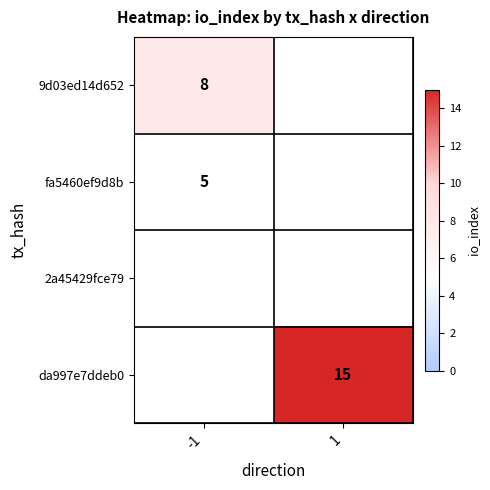

The value of da997e7ddeb0 at 1 is 26. True or false?

False